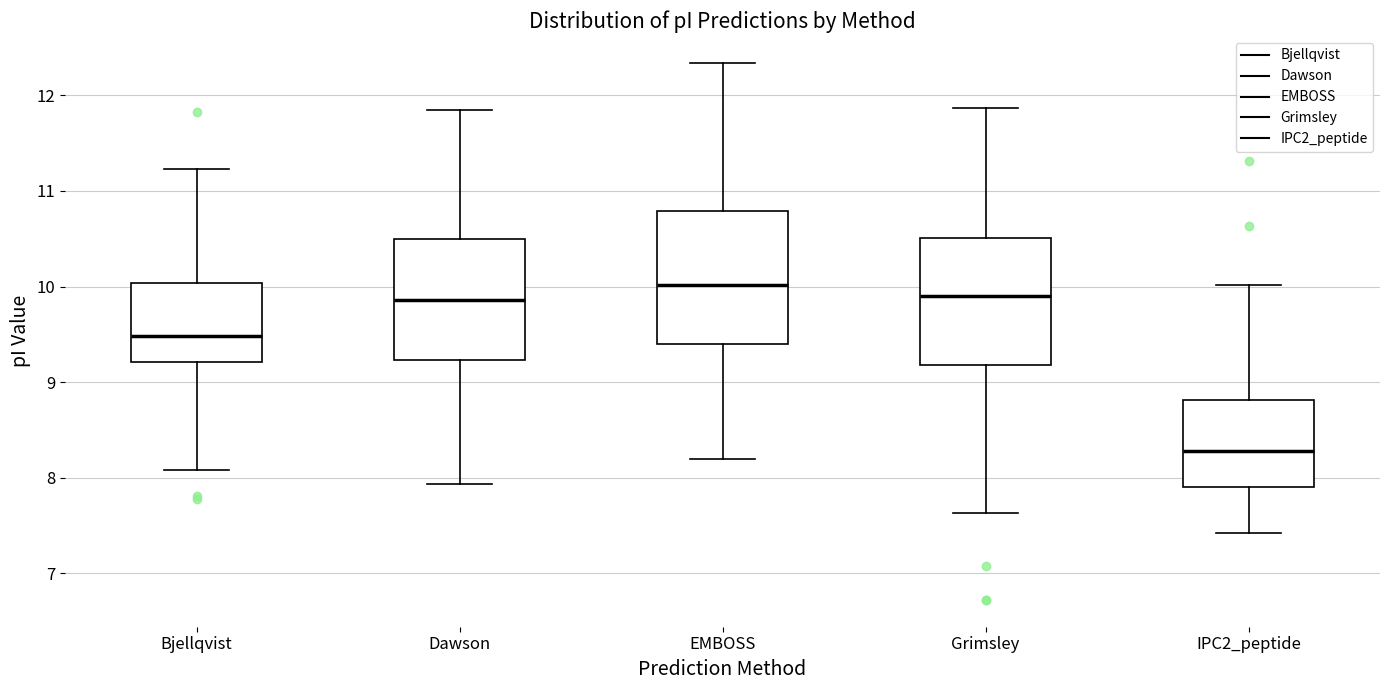

Where does the lower whisker of the box for Dawson end on the y-axis? The values are not printed on the chart, so give them approximately, as read against the axis.

7.9